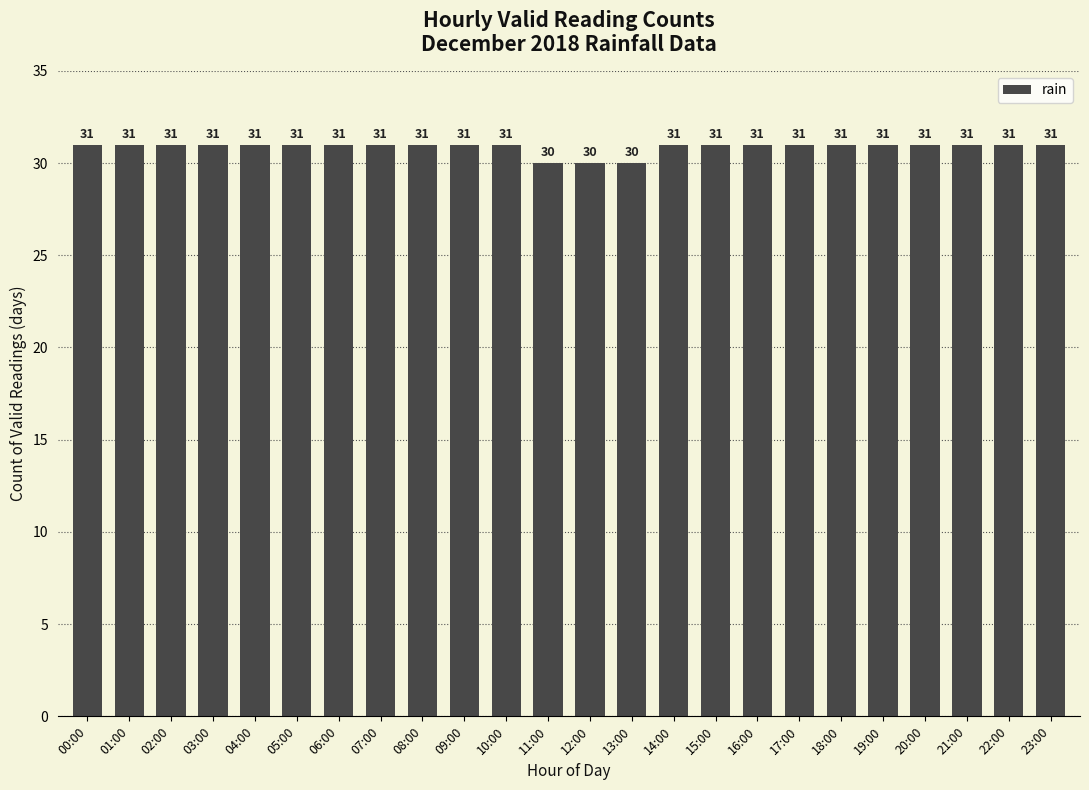

What is the greatest value displayed?

31